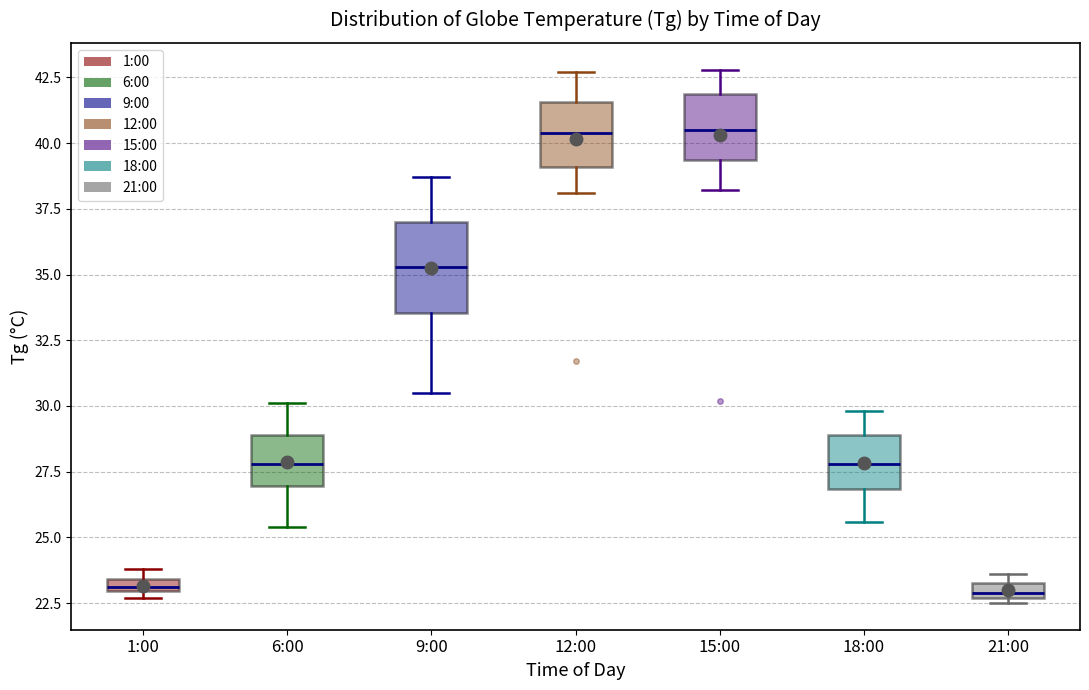

Which box is the tallest, from its lower edge to its upper edge?

9:00